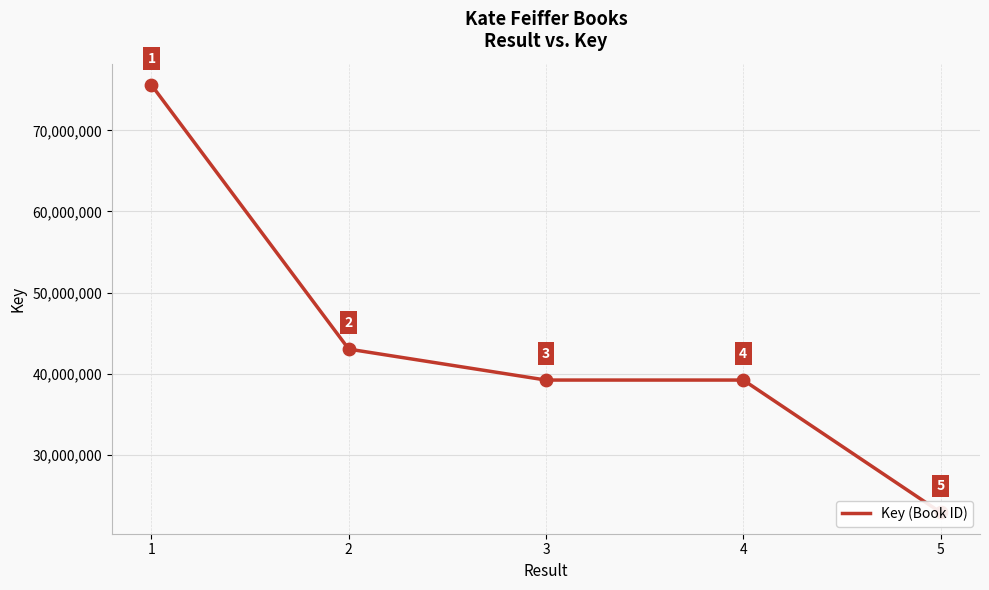

Approximately how many times larger is the value at 5 compared to 2?

0.5